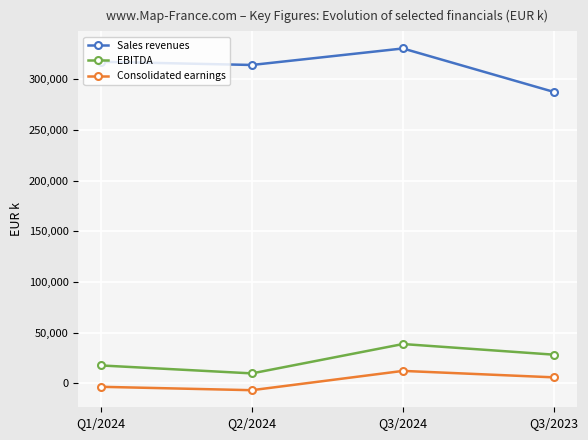

How many negative values does the Consolidated earnings series have?

2